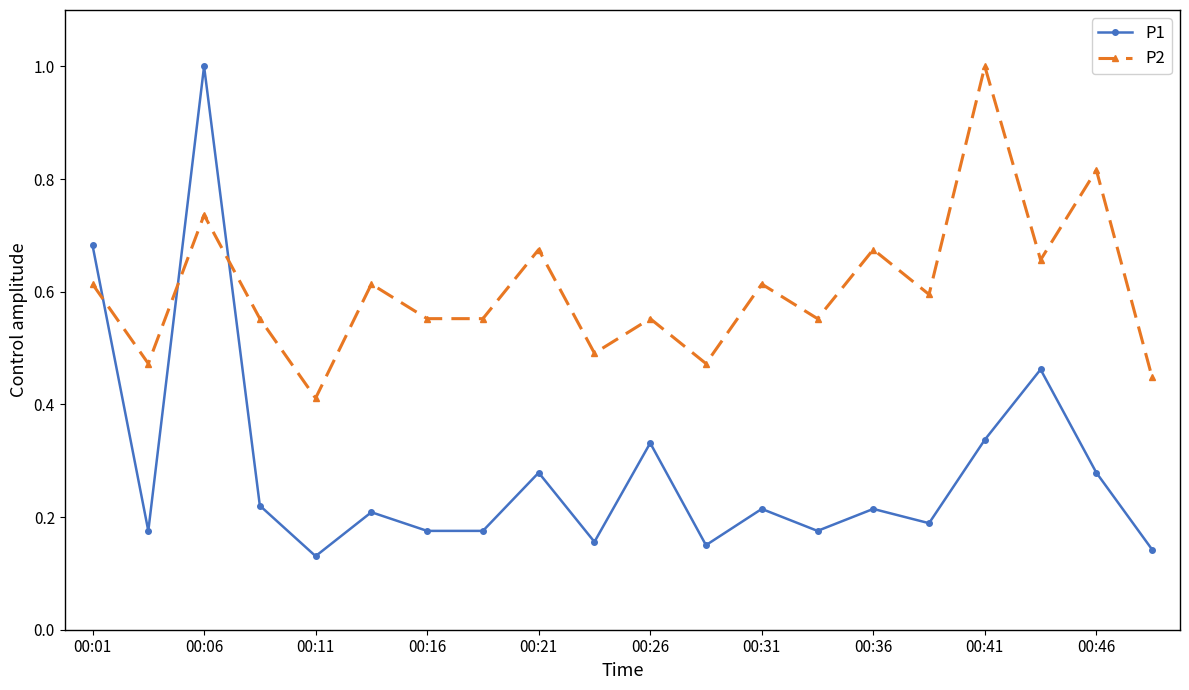

Rank the series by their average value, from lowest to highest.

P1, P2